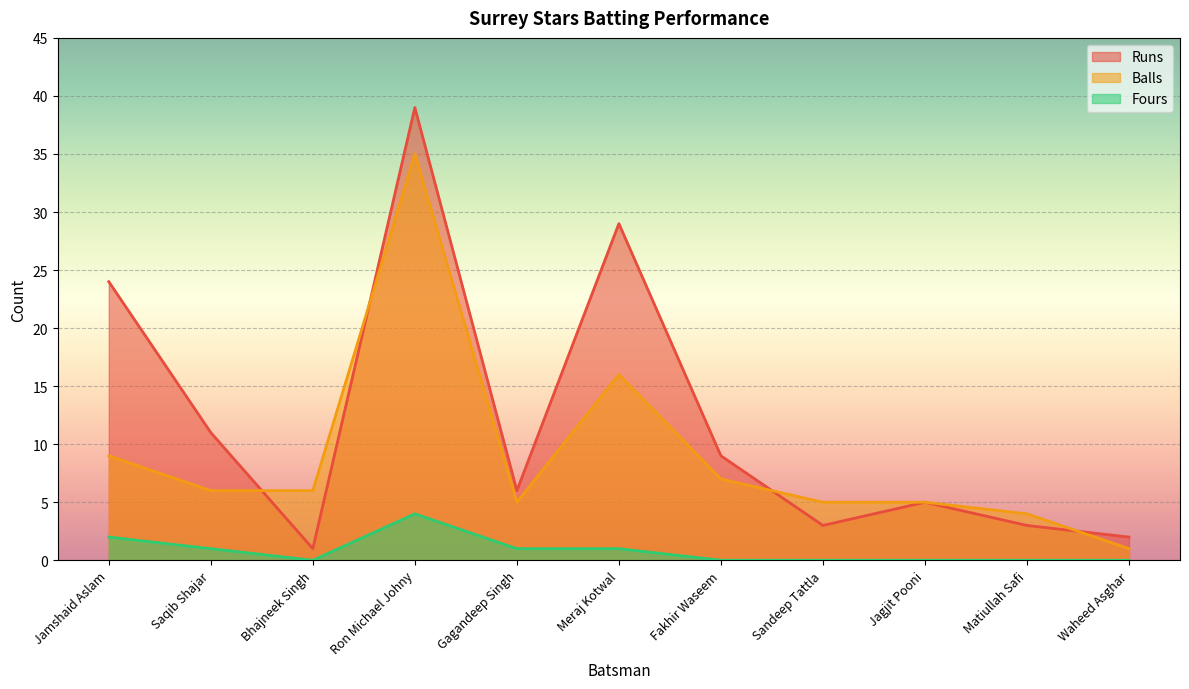

True or false: Fours and Balls intersect in this chart.

False